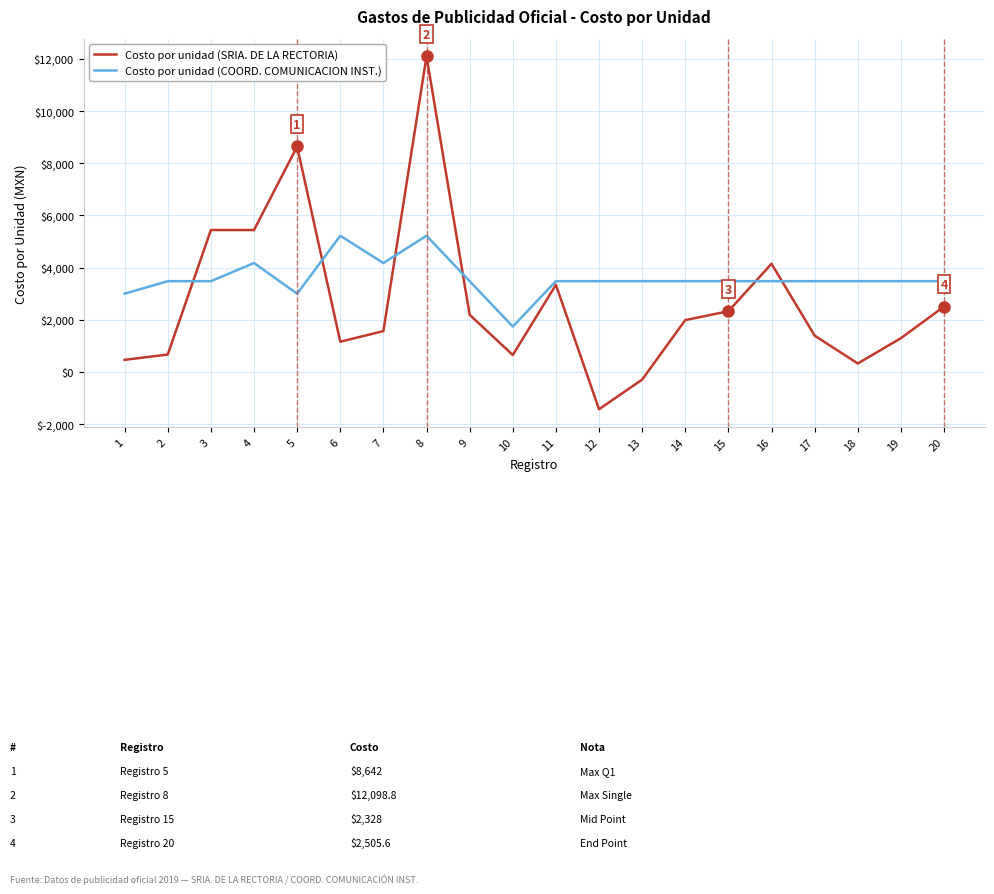

What is the difference between the highest and lowest values at 5?

5642.0